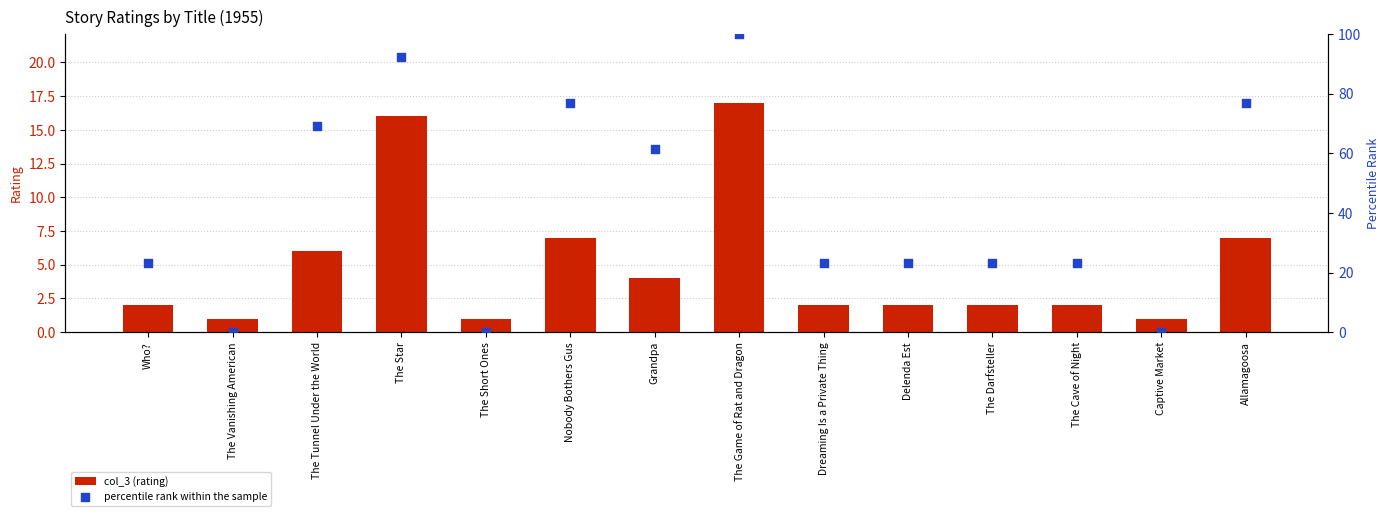

Which series contains the lowest Y value?

percentile rank within the sample